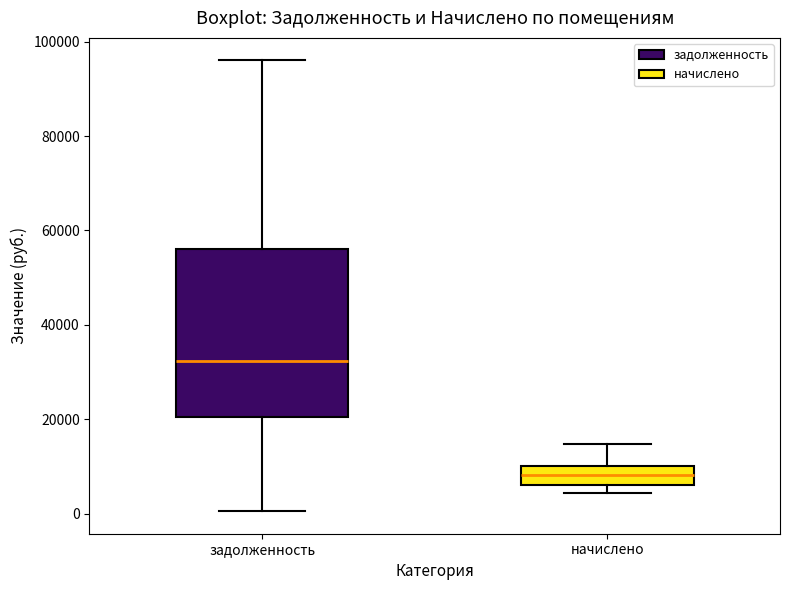

Reading left to right, transcribe this box plot: for each box, give where its median line is, the range the box spans, and where its two whiskers end, as read against the y-axis. The values are not printed on the chart, so give them approximately, as read against the axis.

задолженность: median 32000, box 20000 to 56000, whiskers 0 to 96000
начислено: median 8000, box 6000 to 10000, whiskers 4000 to 14000